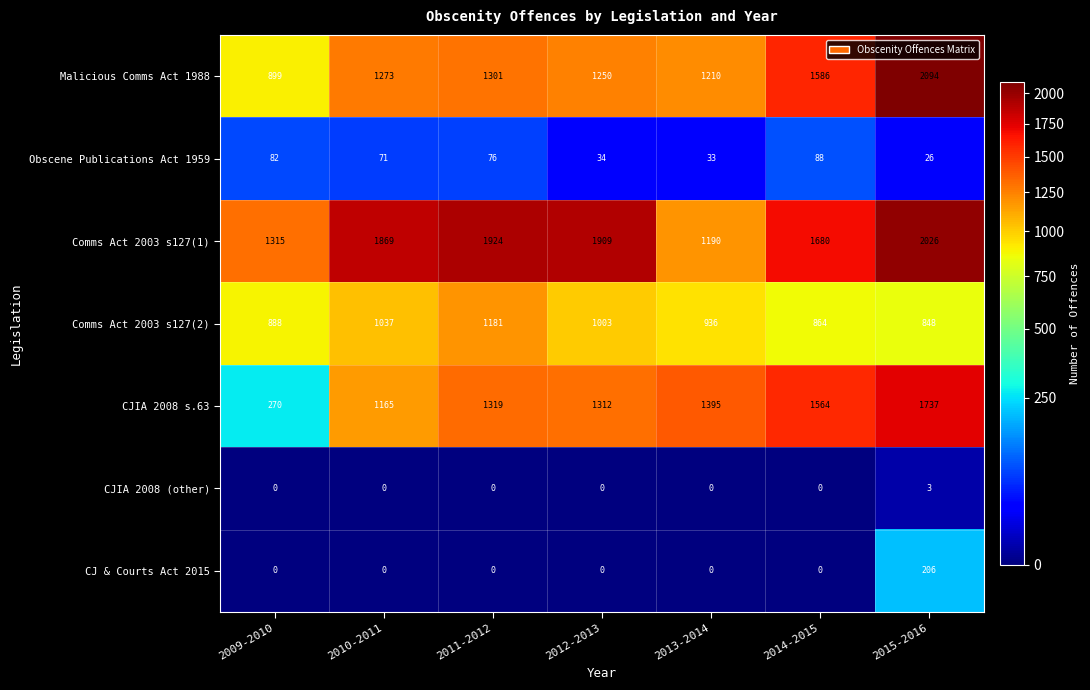

List the series in order of their peak value, highest first.

Malicious Comms Act 1988, Comms Act 2003 s127(1), CJIA 2008 s.63, Comms Act 2003 s127(2), CJ & Courts Act 2015, Obscene Publications Act 1959, CJIA 2008 (other)